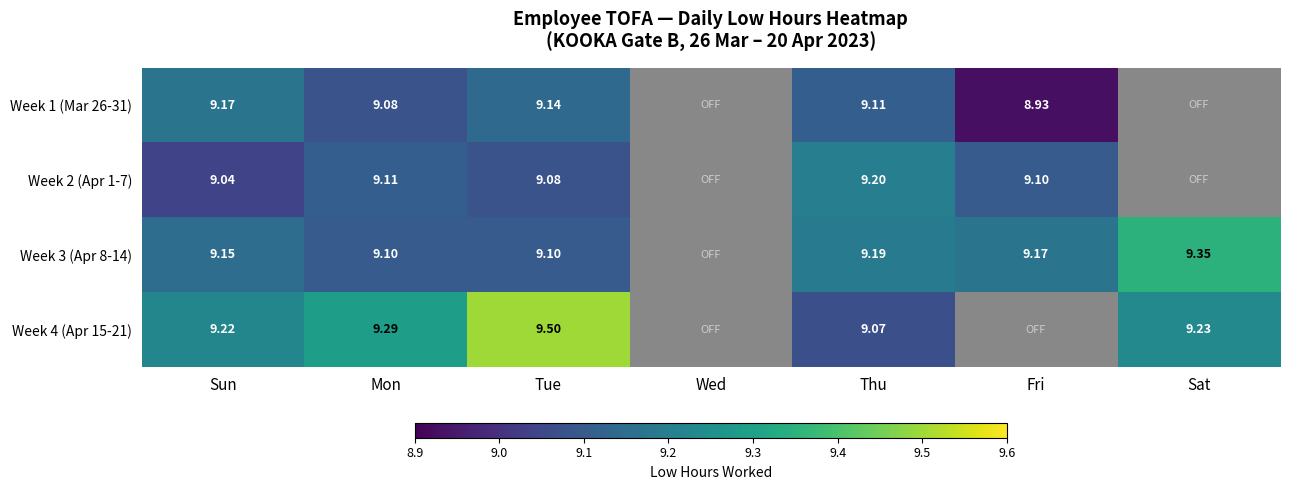

Is the value of Week 3 (Apr 8-14) at Tue greater than the value of Week 4 (Apr 15-21) at Sun?

No